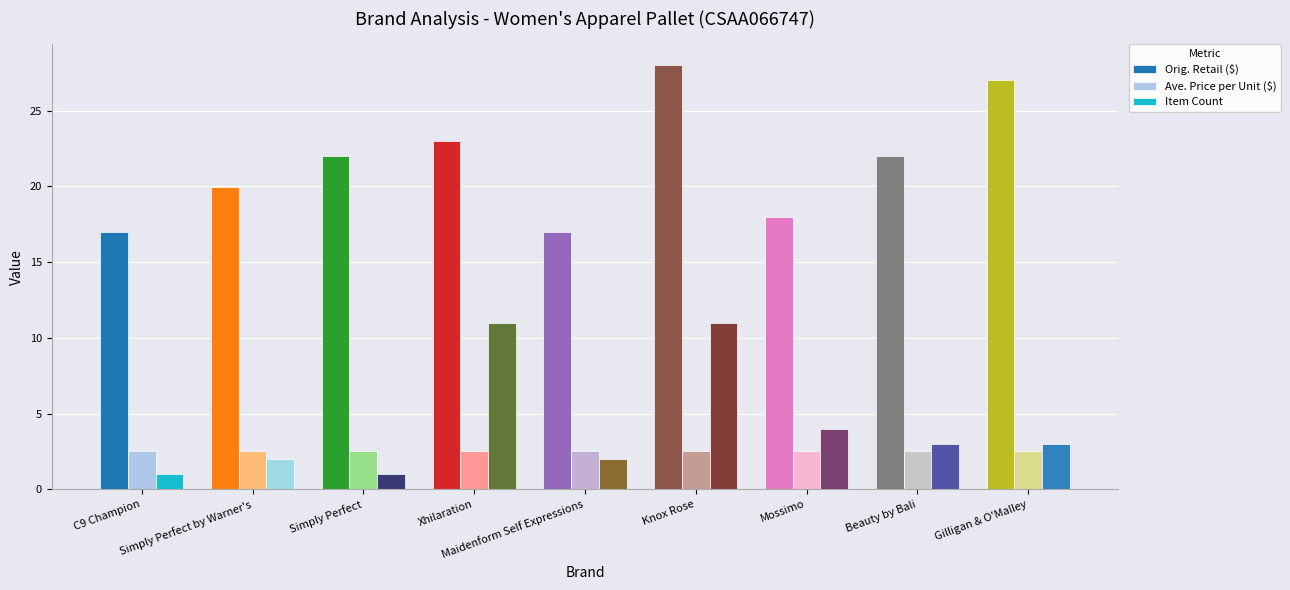

At how many categories does at least one series exceed 8?

9